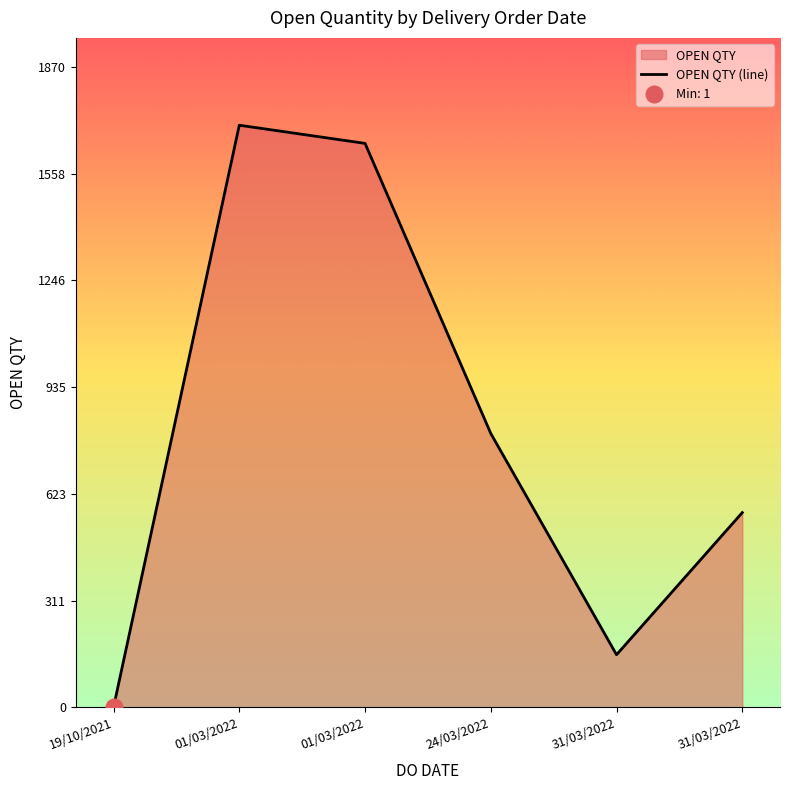

List the labels in order of value, smallest first.

19/10/2021, 31/03/2022, 31/03/2022, 24/03/2022, 01/03/2022, 01/03/2022